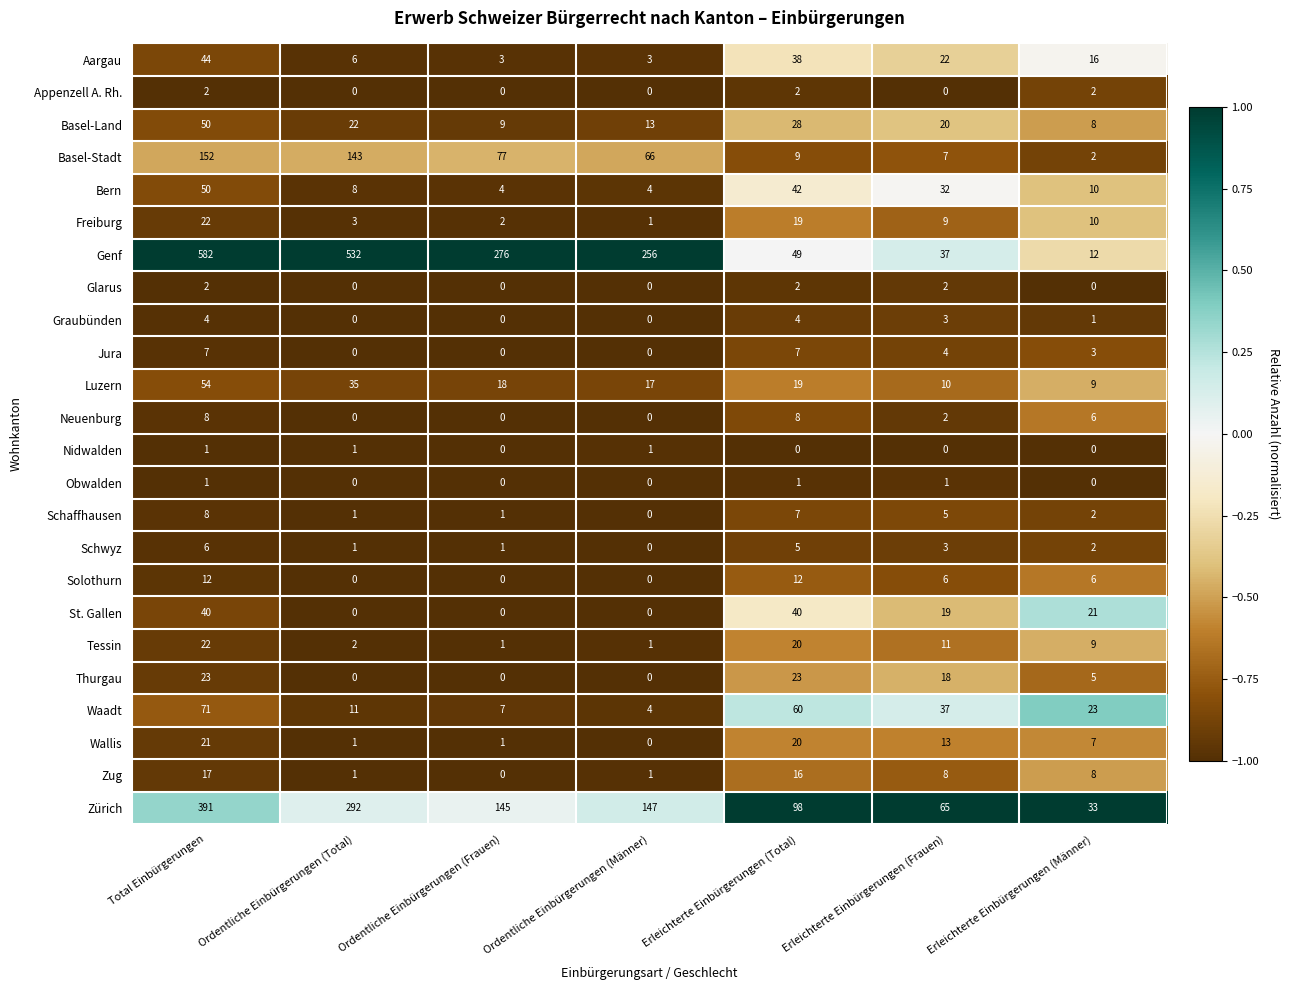

At which label does Genf first exceed 256?

Total Einbürgerungen